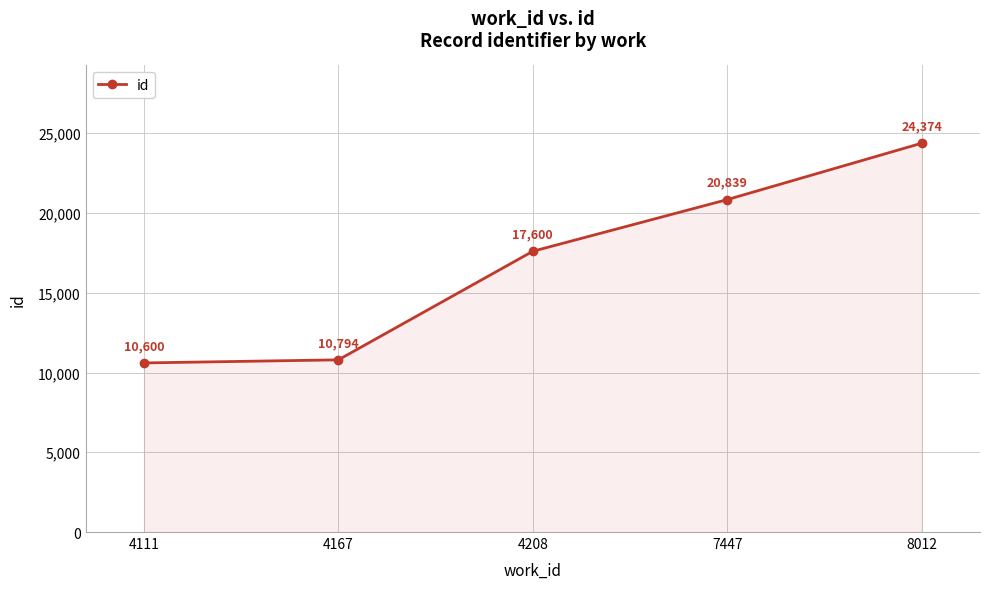

How many lines are shown in the chart?

1